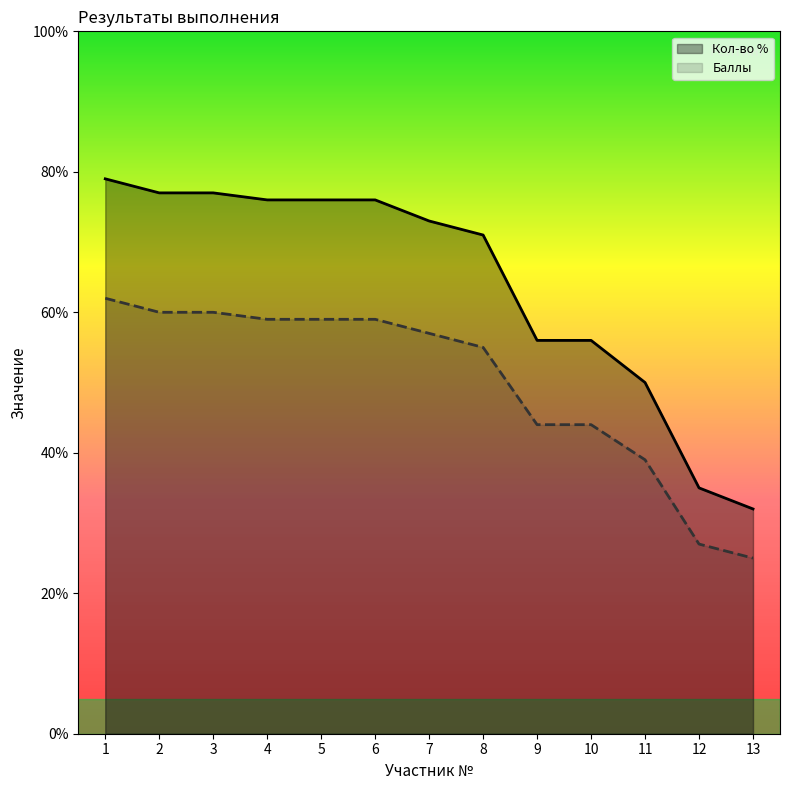

What is the minimum value for Баллы?

25